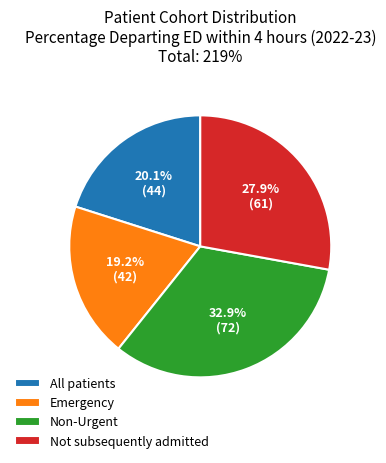

What is the total percentage of Non-Urgent and Not subsequently admitted?

60.7%